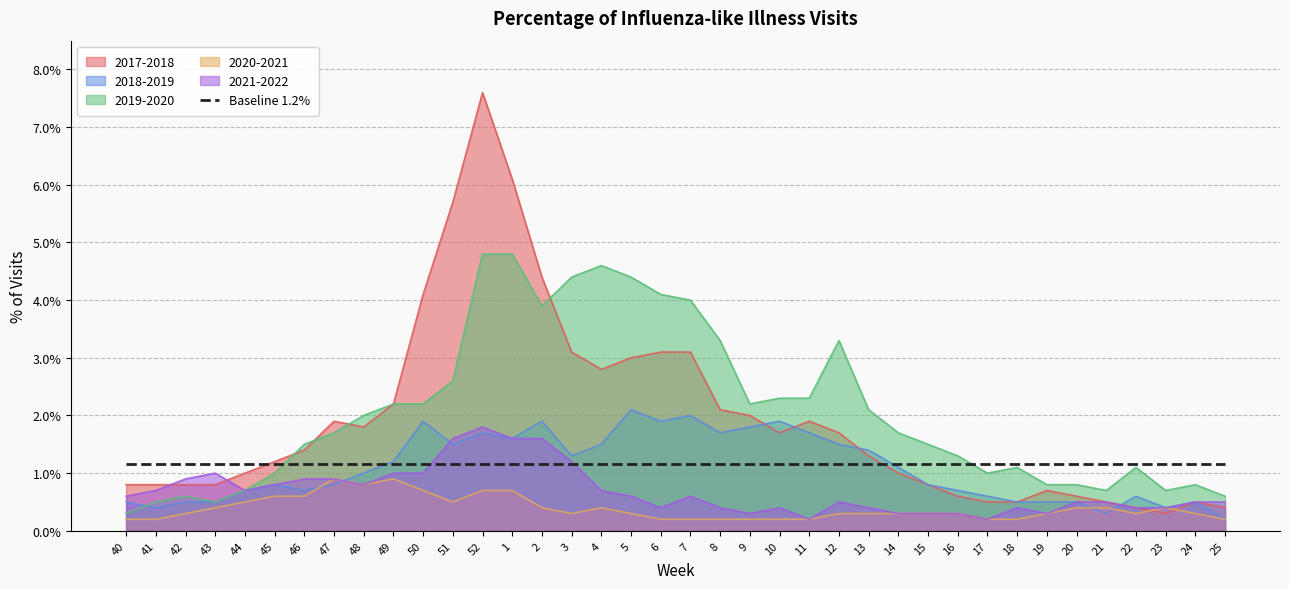

Which series has the largest range (max minus min)?

2017-2018